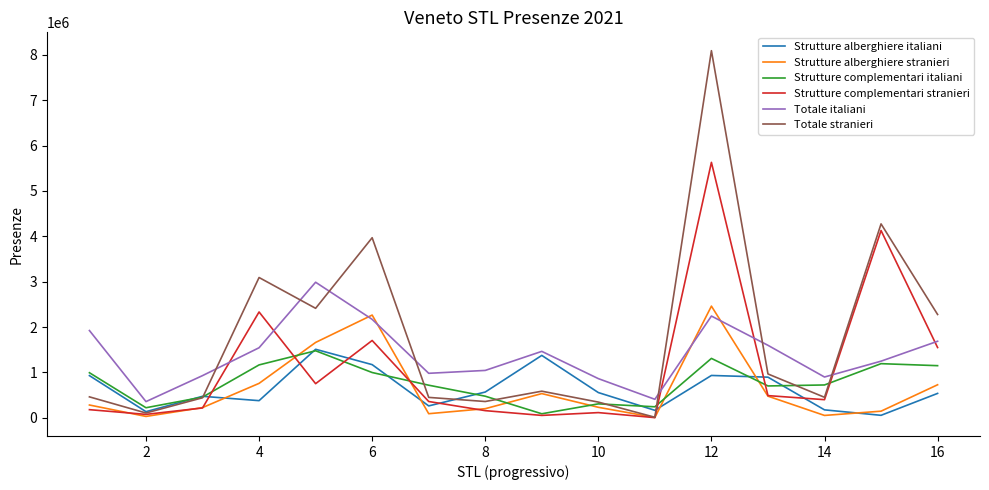

Which series has the largest total across all categories?

Totale stranieri